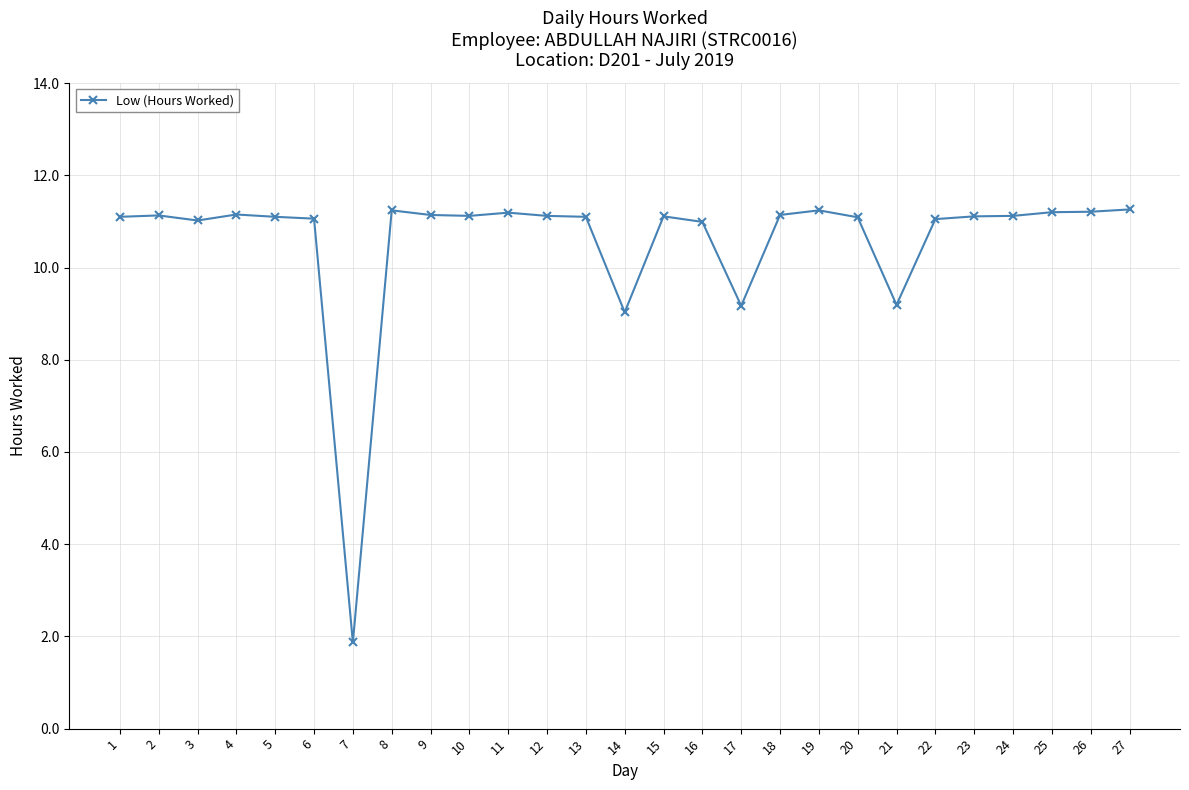

What is the value of the 9th point from the left?

11.1